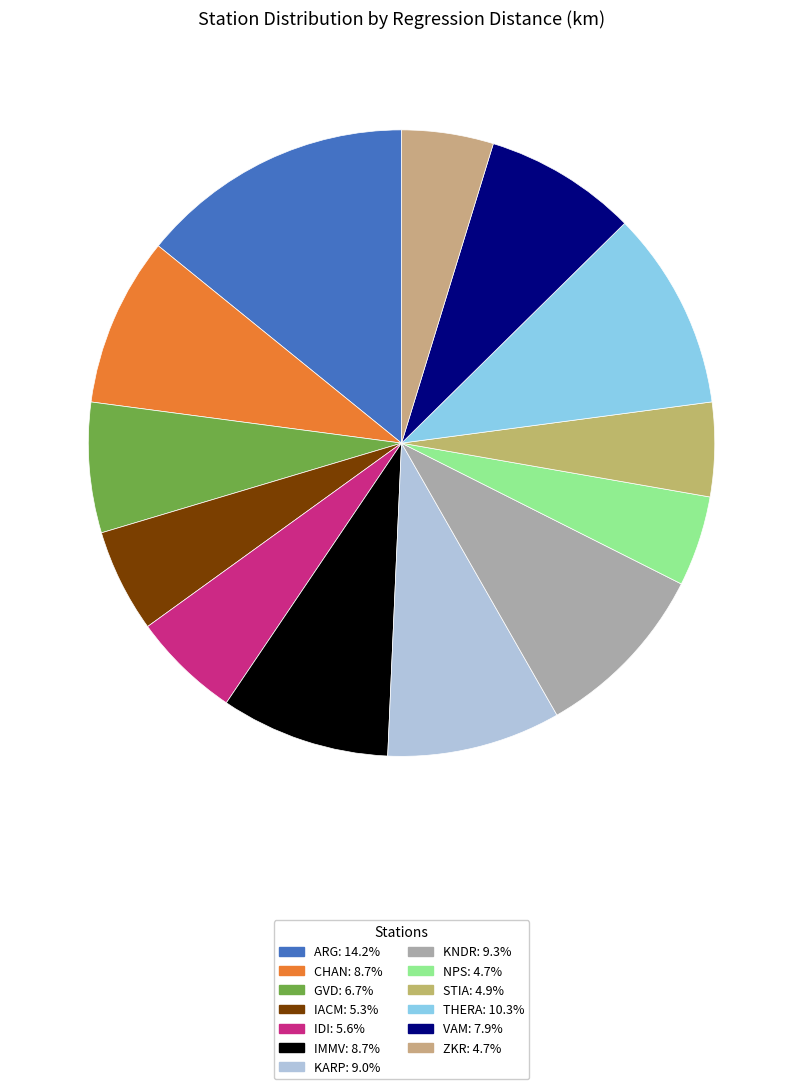

To the nearest percent, what percentage of the pie is GVD?

7%